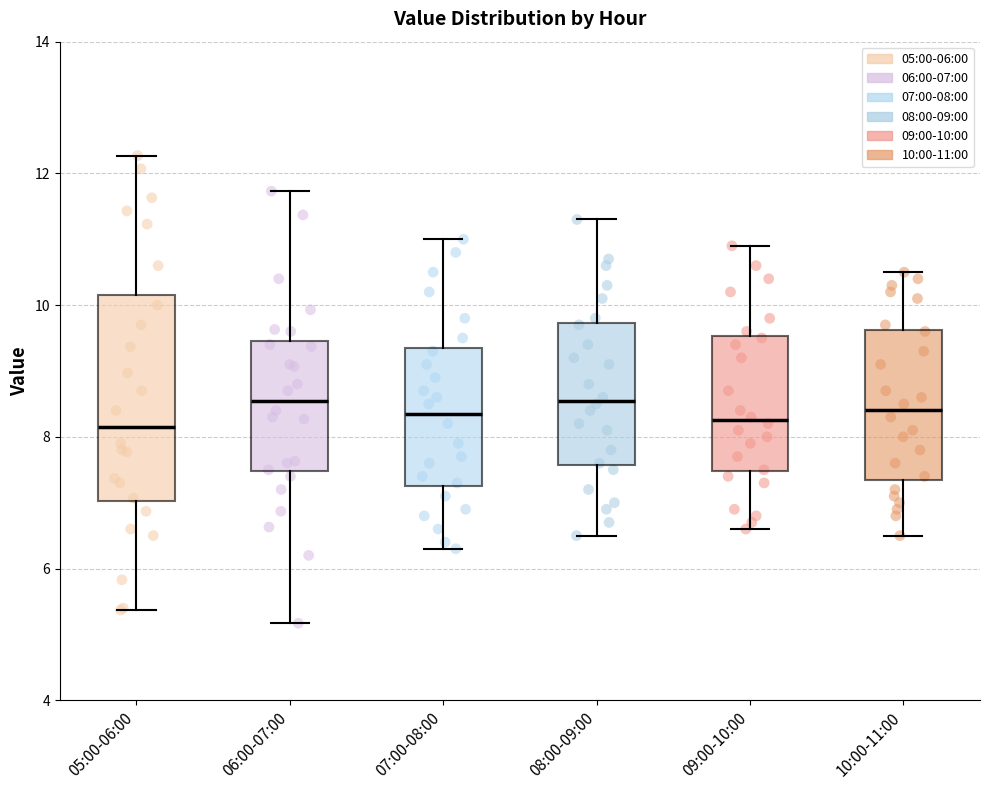

Where does the median line of the box for 06:00-07:00 sit on the y-axis? The values are not printed on the chart, so give them approximately, as read against the axis.

8.6